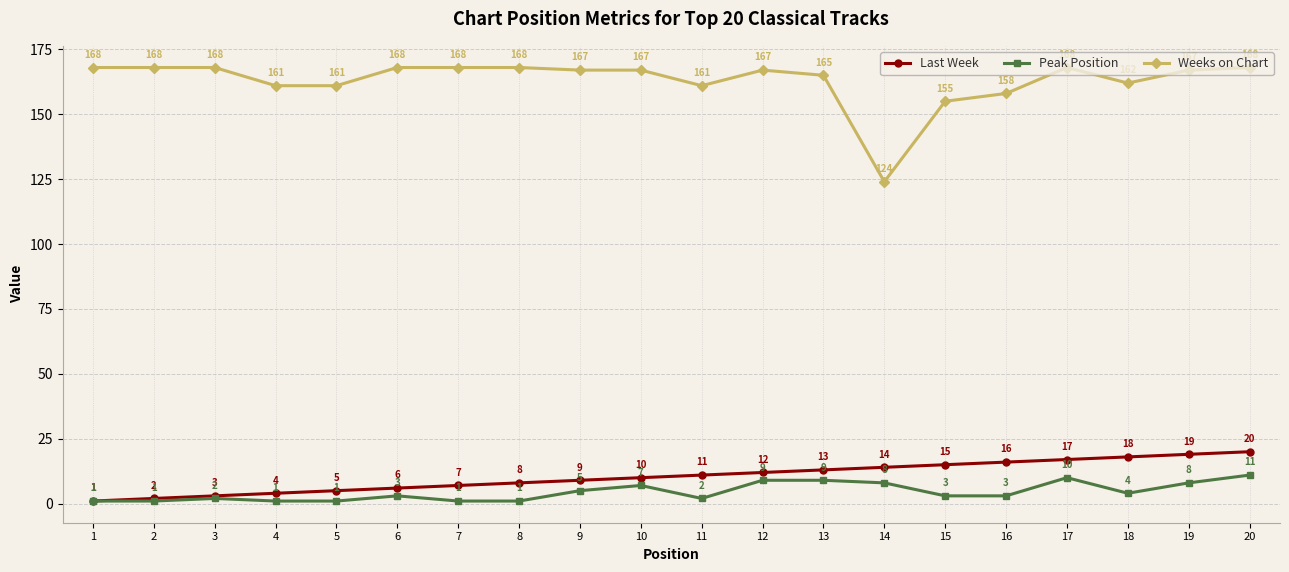

What is the total value across all series at 1?

170